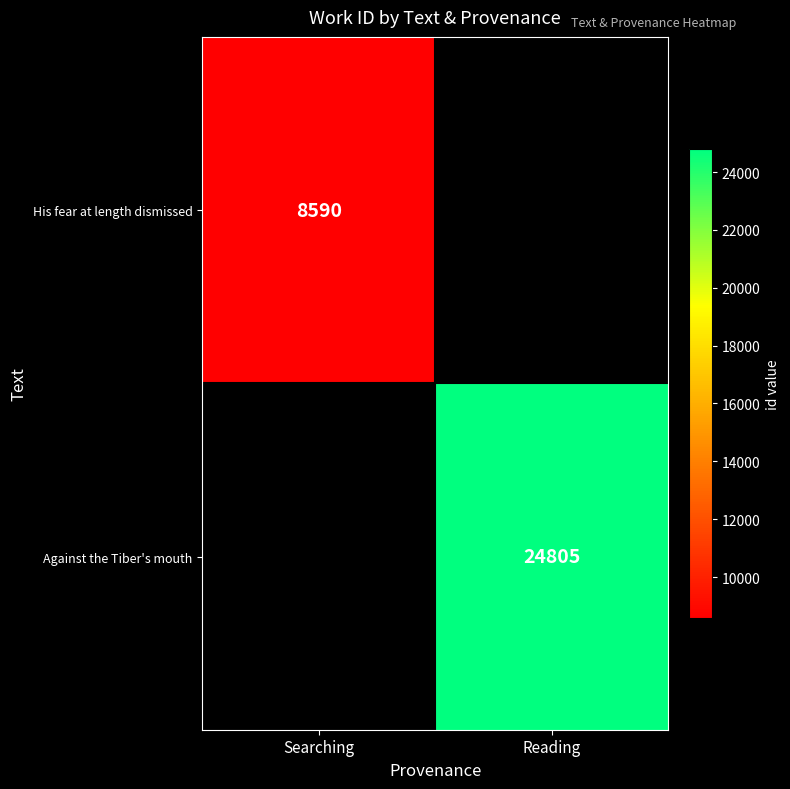

The value of His fear at length dismissed at Searching is 2727. True or false?

False